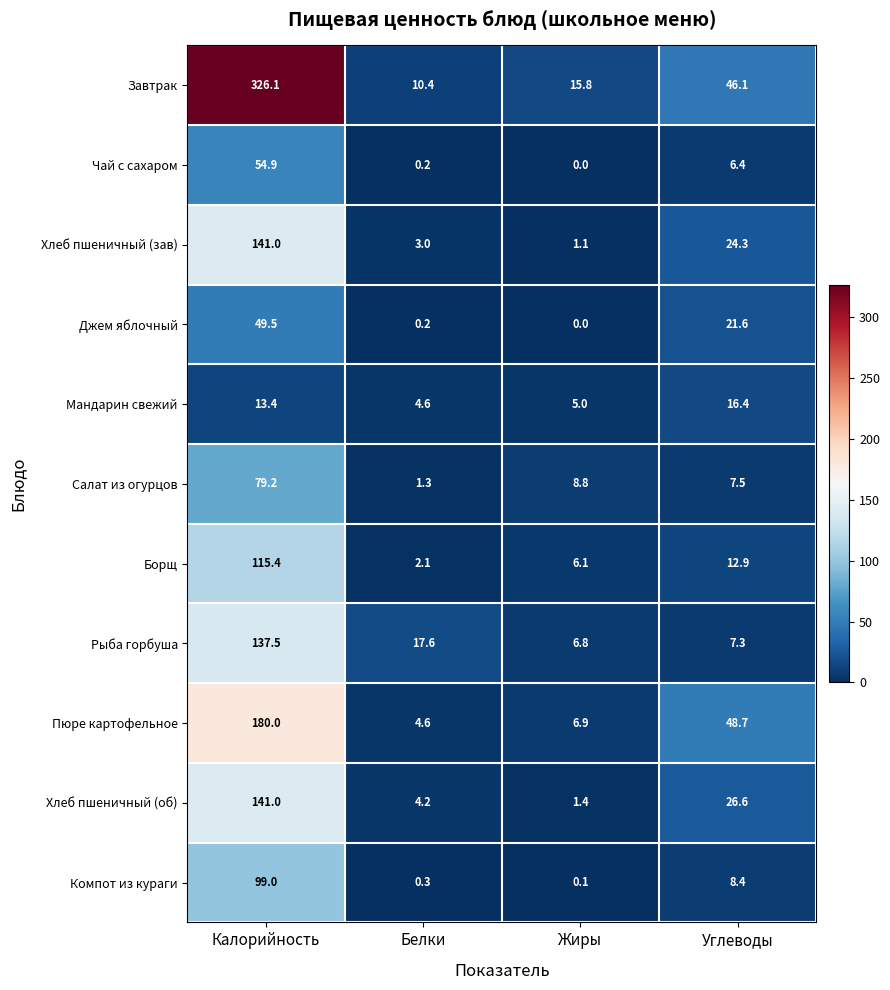

Count the number of data series in this chart.

11